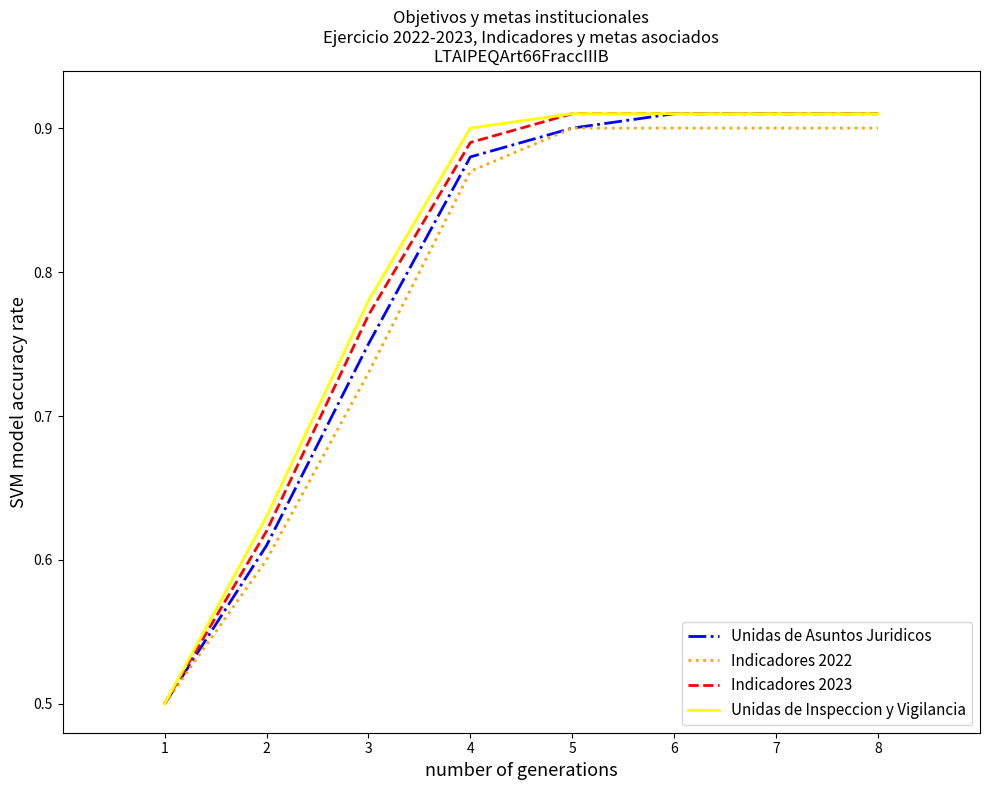

Is the value of Unidas de Asuntos Juridicos at 5 greater than the value of Indicadores 2023 at 7?

No